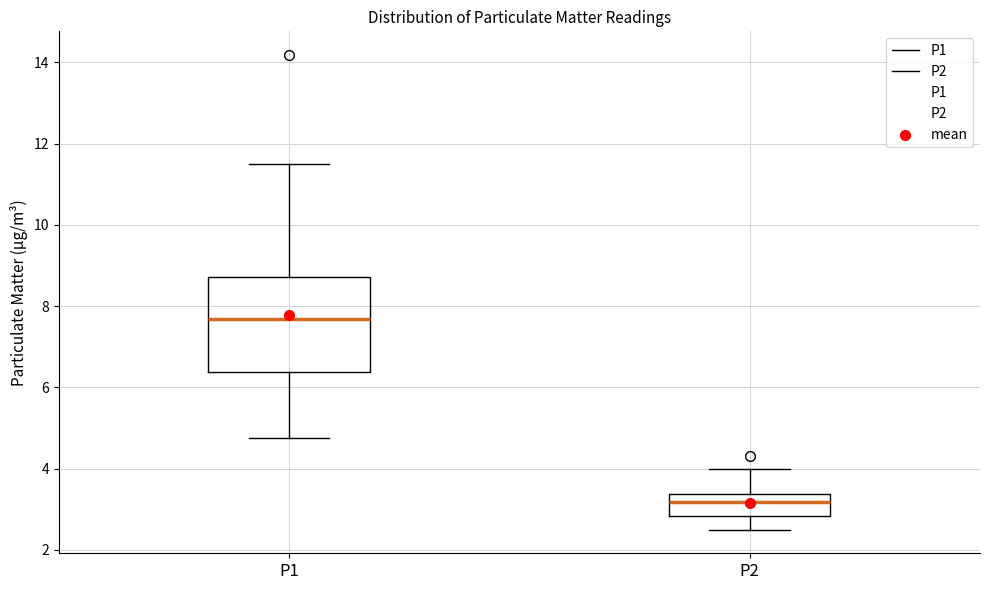

Which box has the lowest median line?

P2